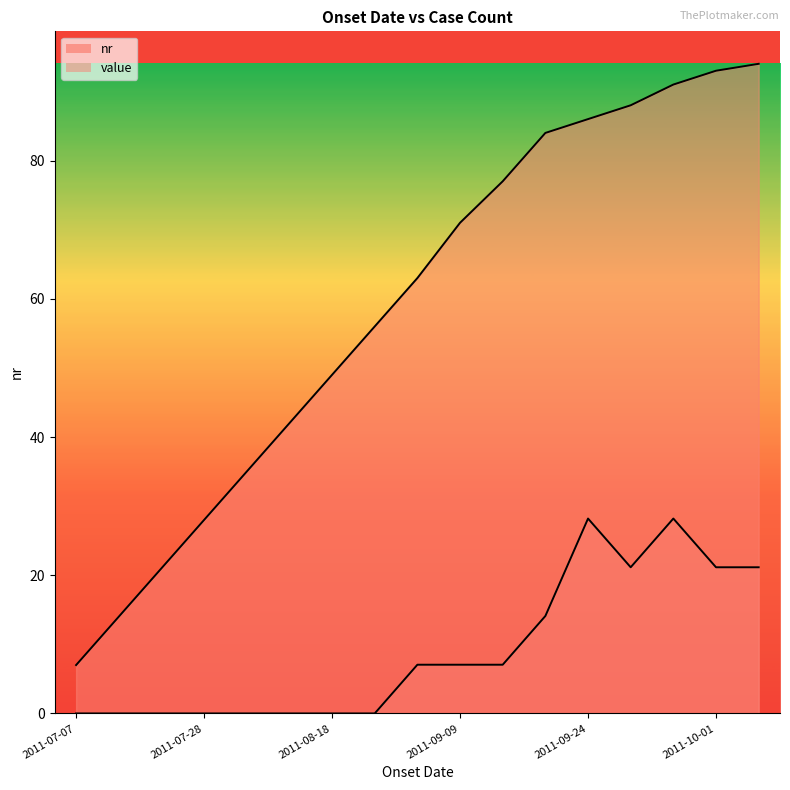

What is the total value across all series at 2011-08-18?

49.0